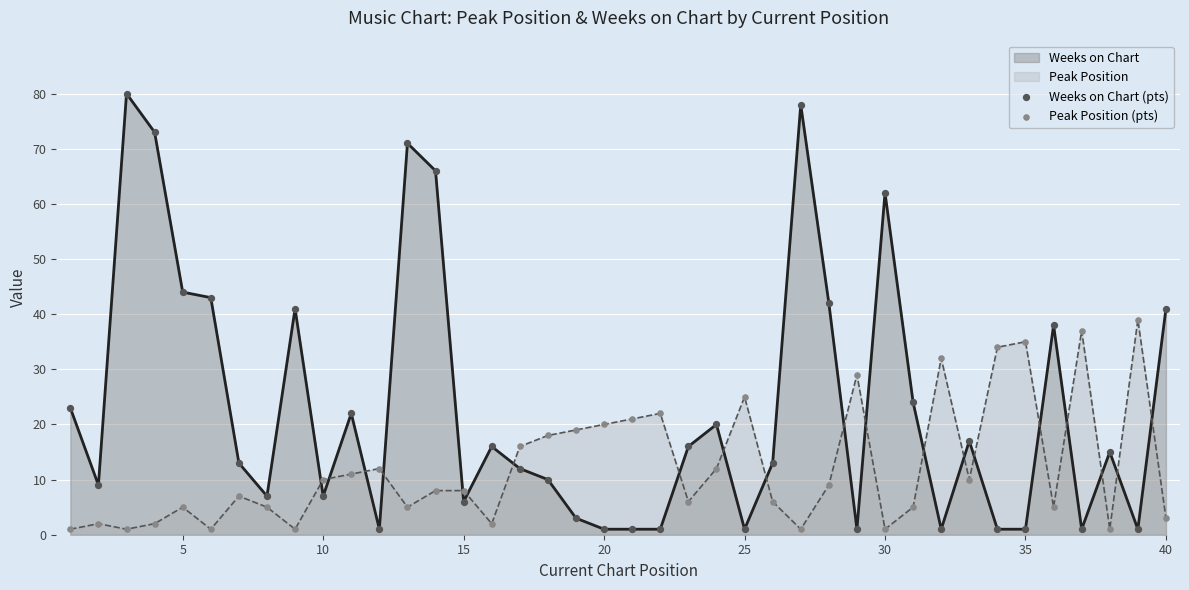

What is the highest value of the Weeks on Chart series?

80